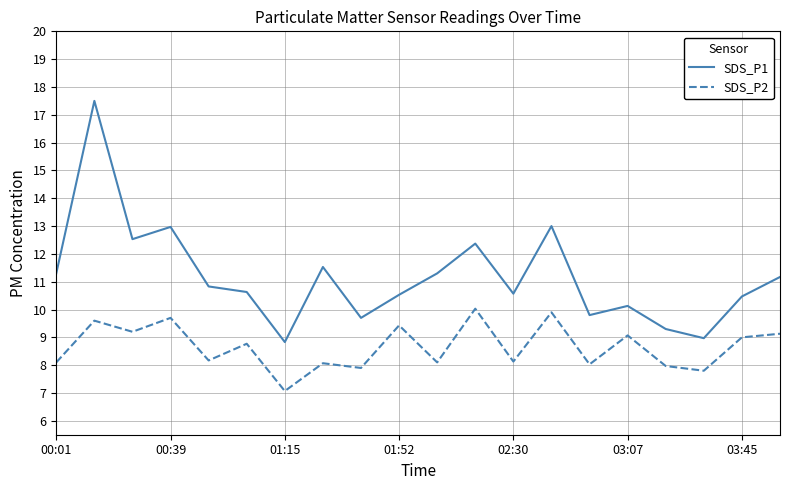

What is the lowest value of the SDS_P1 series?

8.8